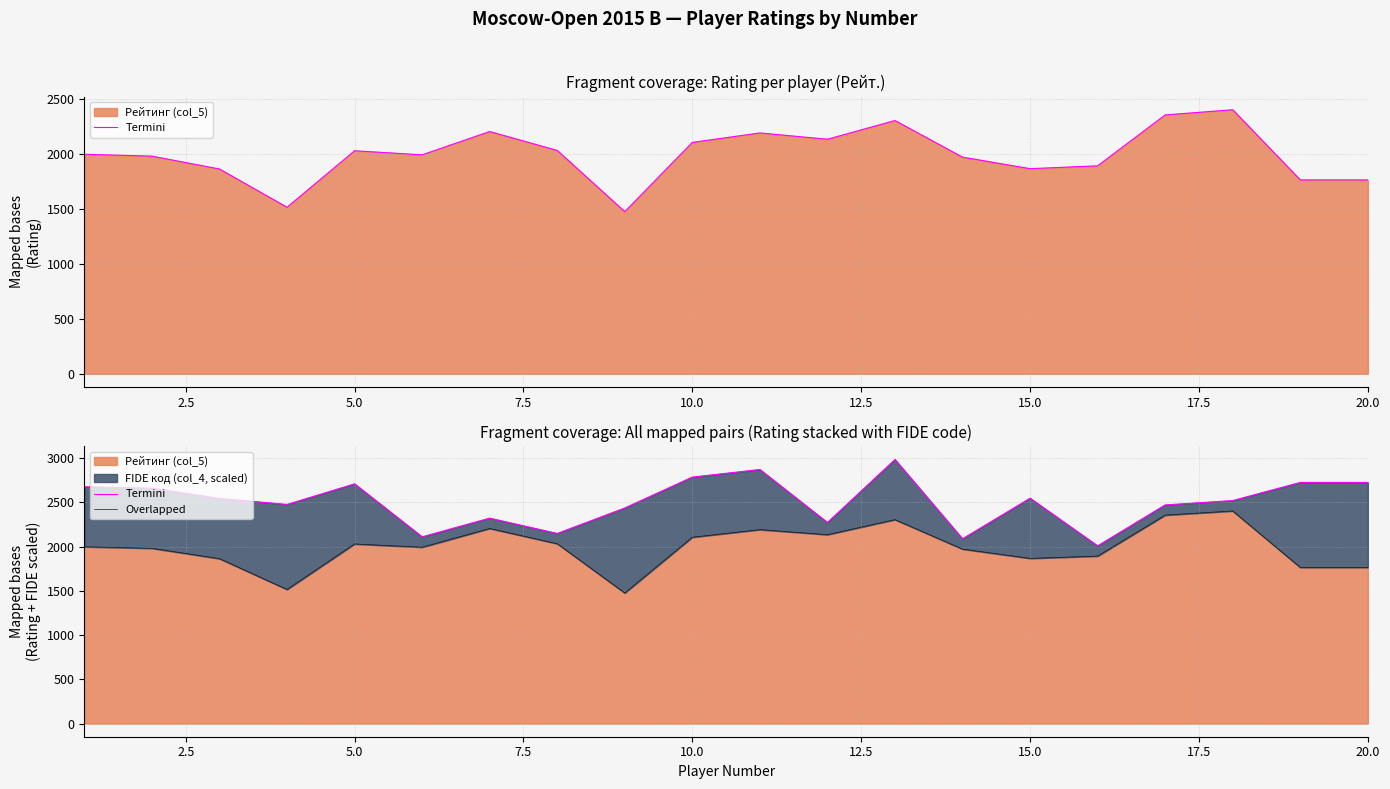

What is the value of the Termini point at the 9th from the left?

2435.8